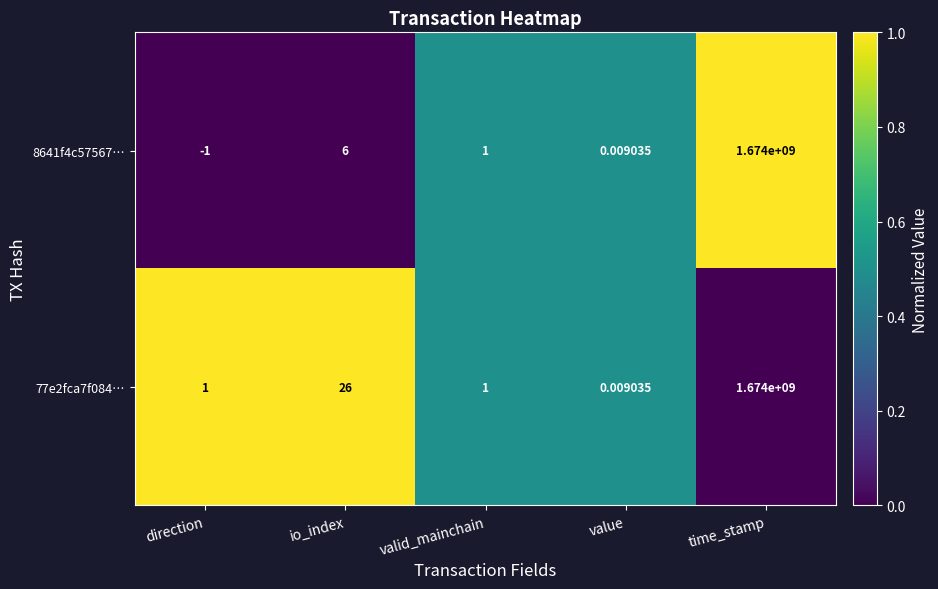

Which category has the highest value in the 77e2fca7f084… series?

time_stamp